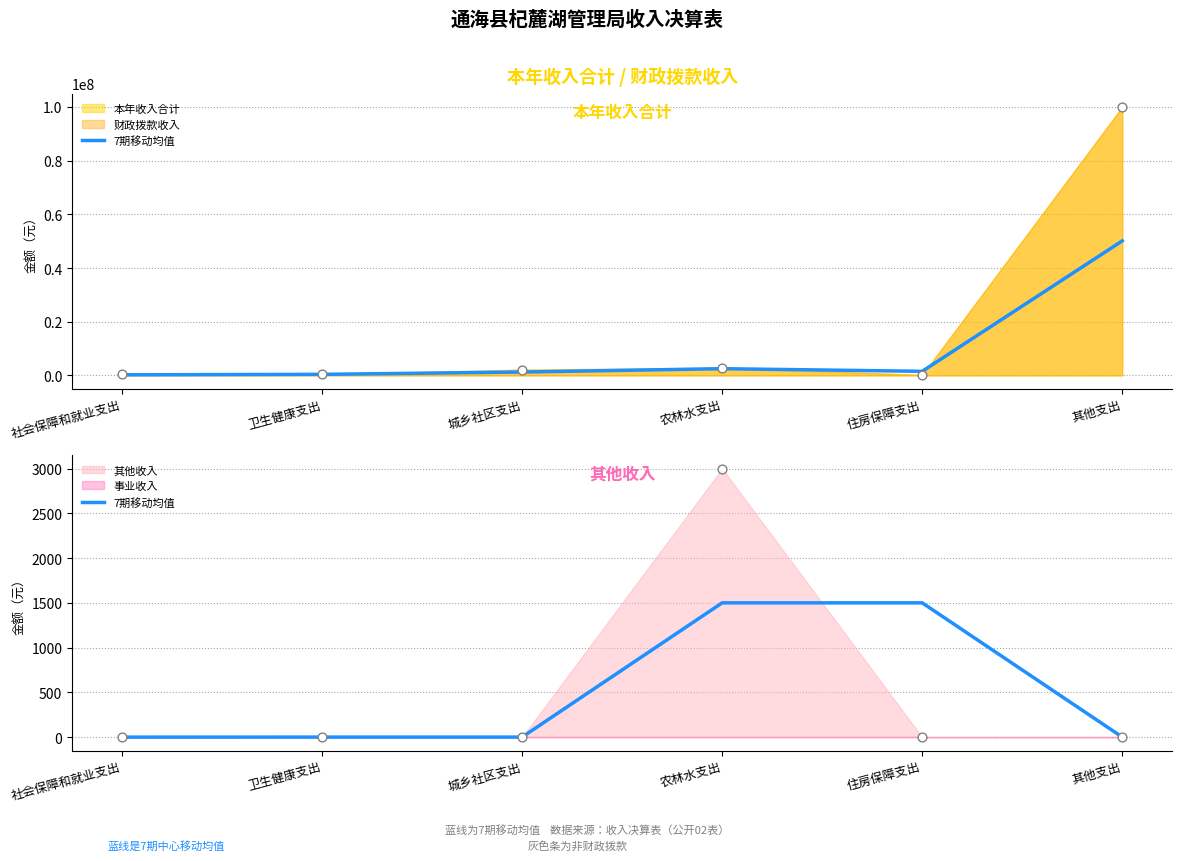

Which has a higher value, 卫生健康支出 or 其他支出?

卫生健康支出